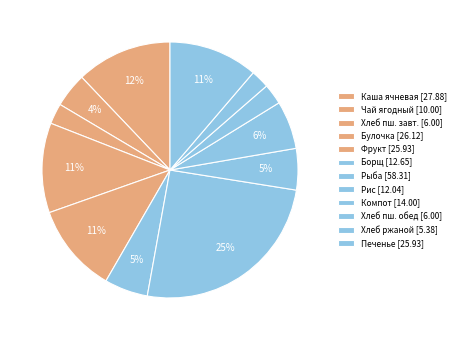

Which slice is the largest?

Рыба, тушенная с овощами